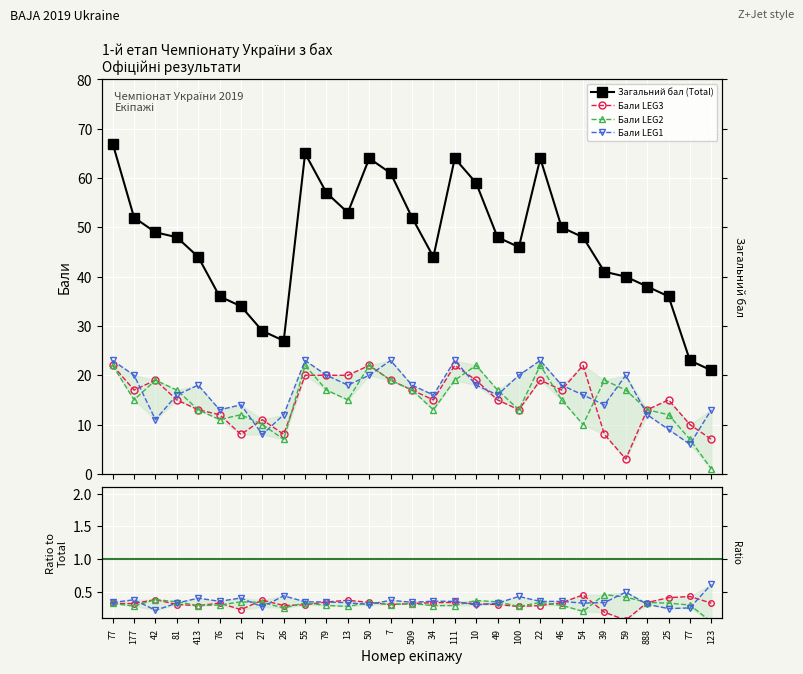

Rank the categories by Загальний бал (Total) value from highest to lowest.

77, 55, 50, 111, 22, 7, 10, 79, 13, 177, 509, 46, 42, 81, 49, 54, 100, 413, 34, 39, 59, 888, 76, 25, 21, 27, 26, 77, 123